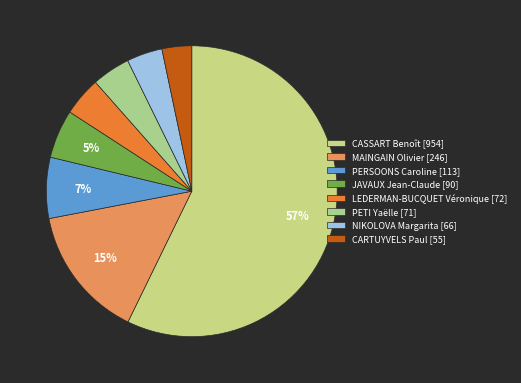

The MAINGAIN Olivier [246] slice represents 20% of the pie. True or false?

False